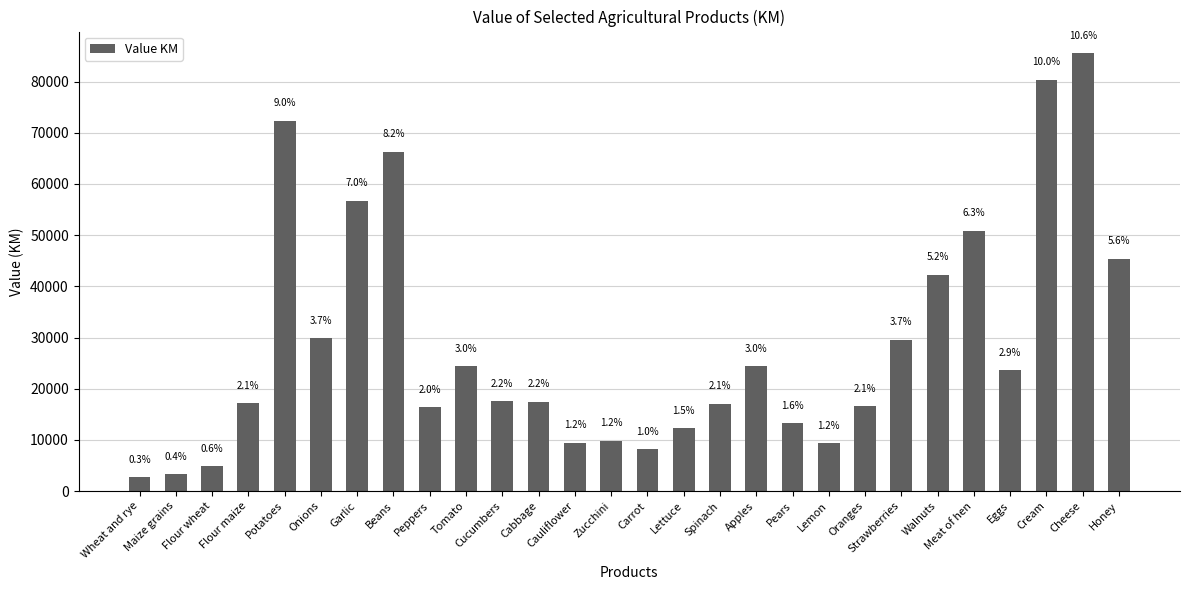

List the labels in order of value, smallest first.

Wheat and rye, Maize grains, Flour wheat, Carrot, Lemon, Cauliflower, Zucchini, Lettuce, Pears, Peppers, Oranges, Spinach, Flour maize, Cabbage, Cucumbers, Eggs, Tomato, Apples, Strawberries, Onions, Walnuts, Honey, Meat of hen, Garlic, Beans, Potatoes, Cream, Cheese